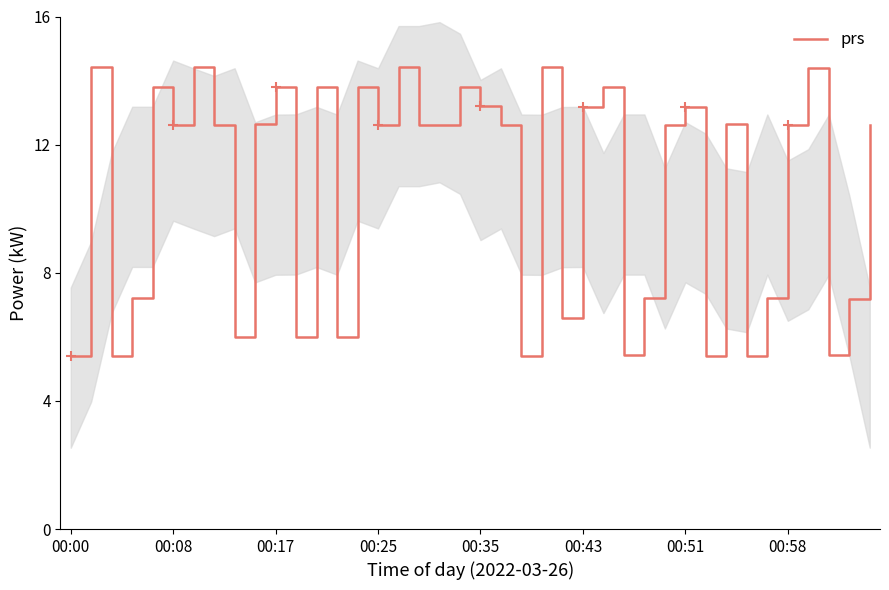

Reading left to right, extract all data points from this chart.

5.4	14.4	5.4	7.2	13.8	12.6	14.4	12.6	6.0	12.6	13.8	6.0	13.8	6.0	13.8	12.6	14.4	12.6	12.6	13.8	13.2	12.6	5.4	14.4	6.6	13.2	13.8	5.4	7.2	12.6	13.2	5.4	12.6	5.4	7.2	12.6	14.4	5.4	7.2	12.6